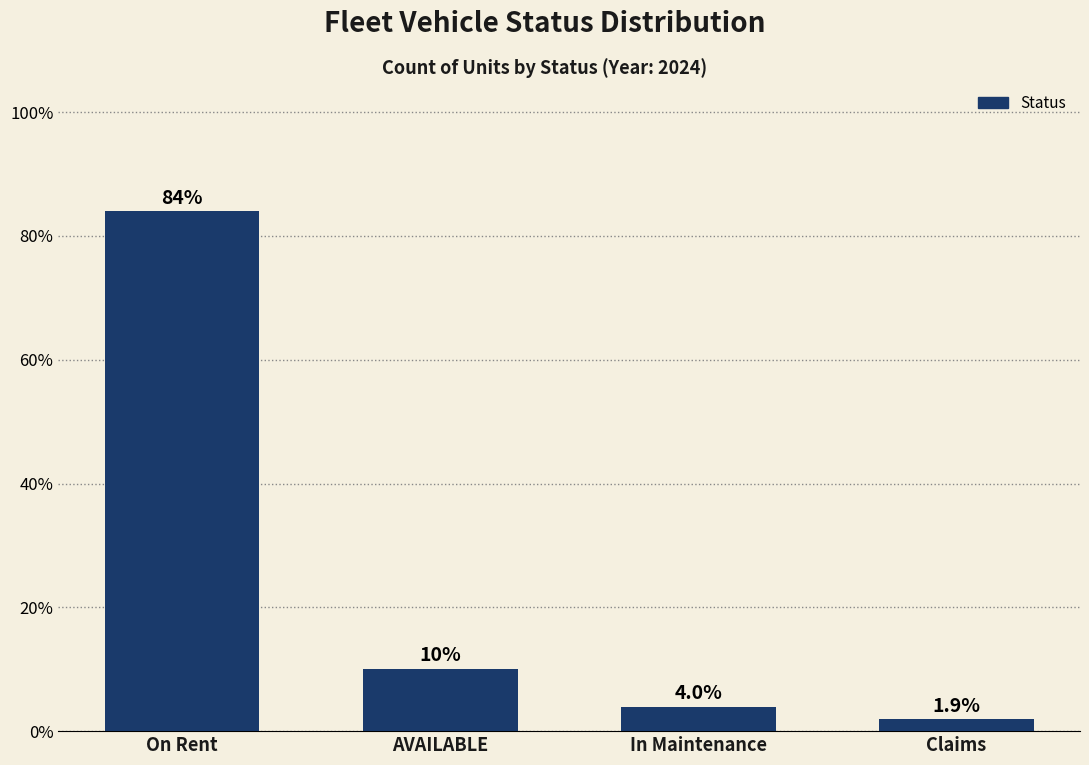

Reading right to left, list all the values displayed in this chart.

1.9	4.0	10.1	84.0